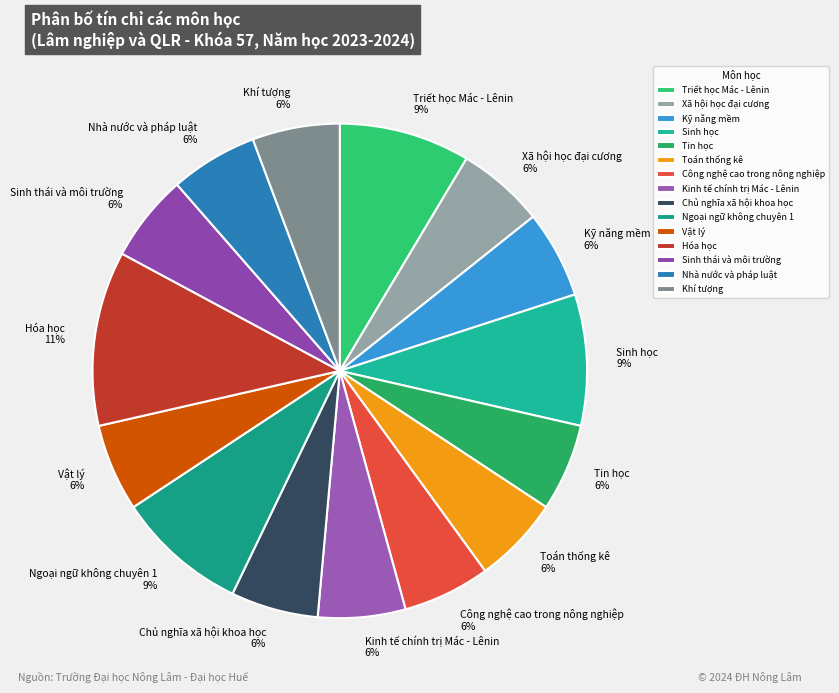

Is the sum of Chủ nghĩa xã hội khoa học and Ngoại ngữ không chuyên 1 greater than half?

No